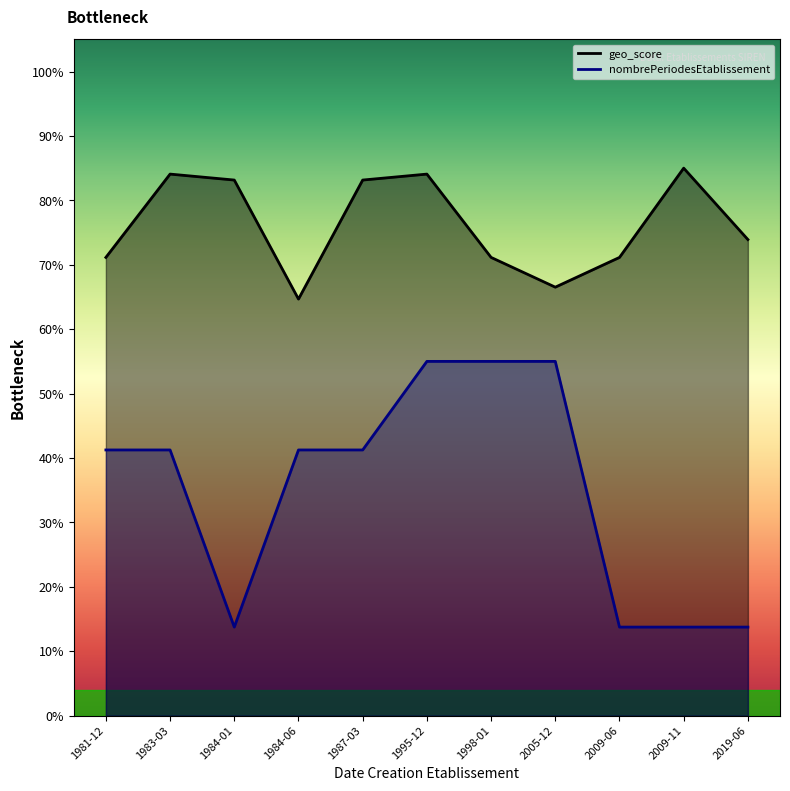

True or false: nombrePeriodesEtablissement has a value of 0.1 at 1983-03.

False